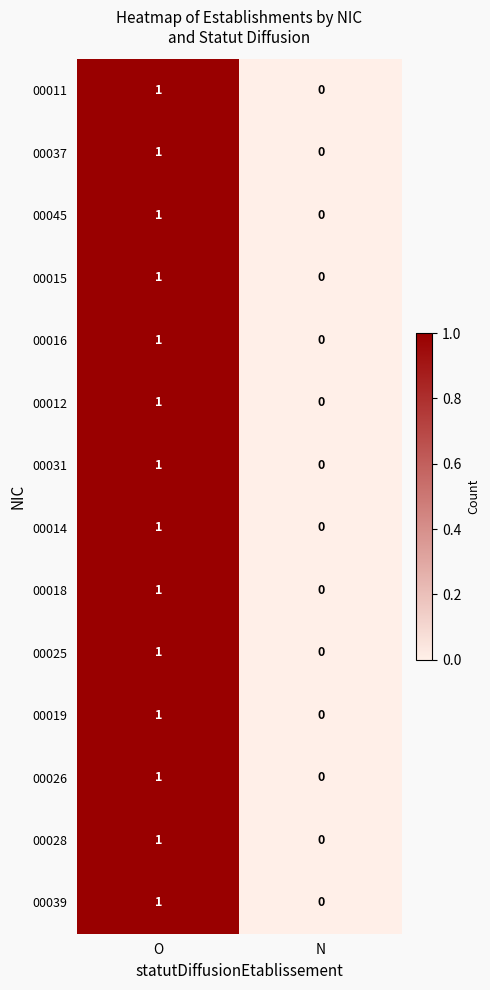

How many categories are shown in the chart?

2